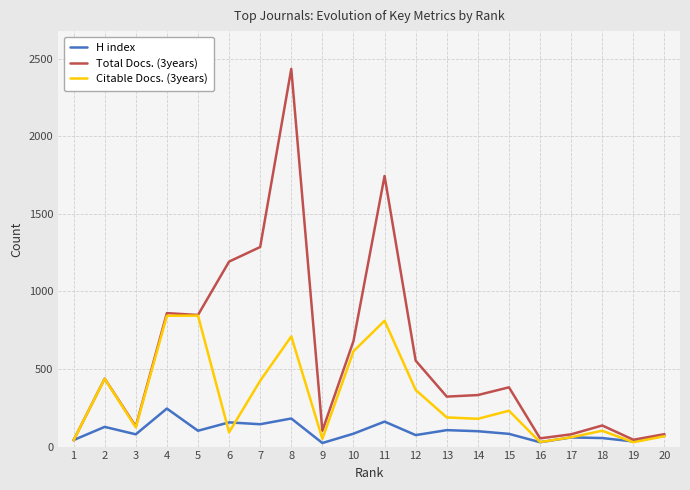

True or false: H index has more than 2 points higher than both neighbors.

True